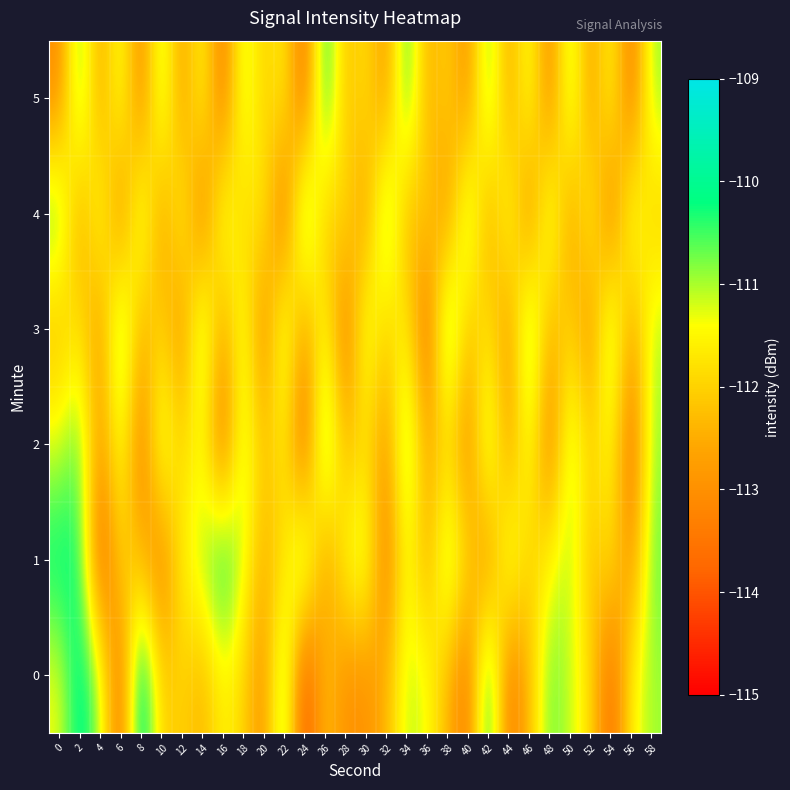

At which category does the chart reach its peak across all series?

8